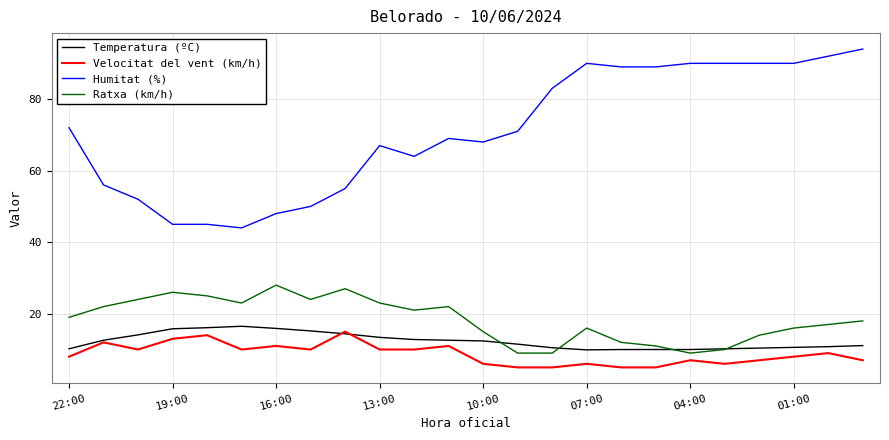

Which series has the widest spread of values?

Humitat (%)